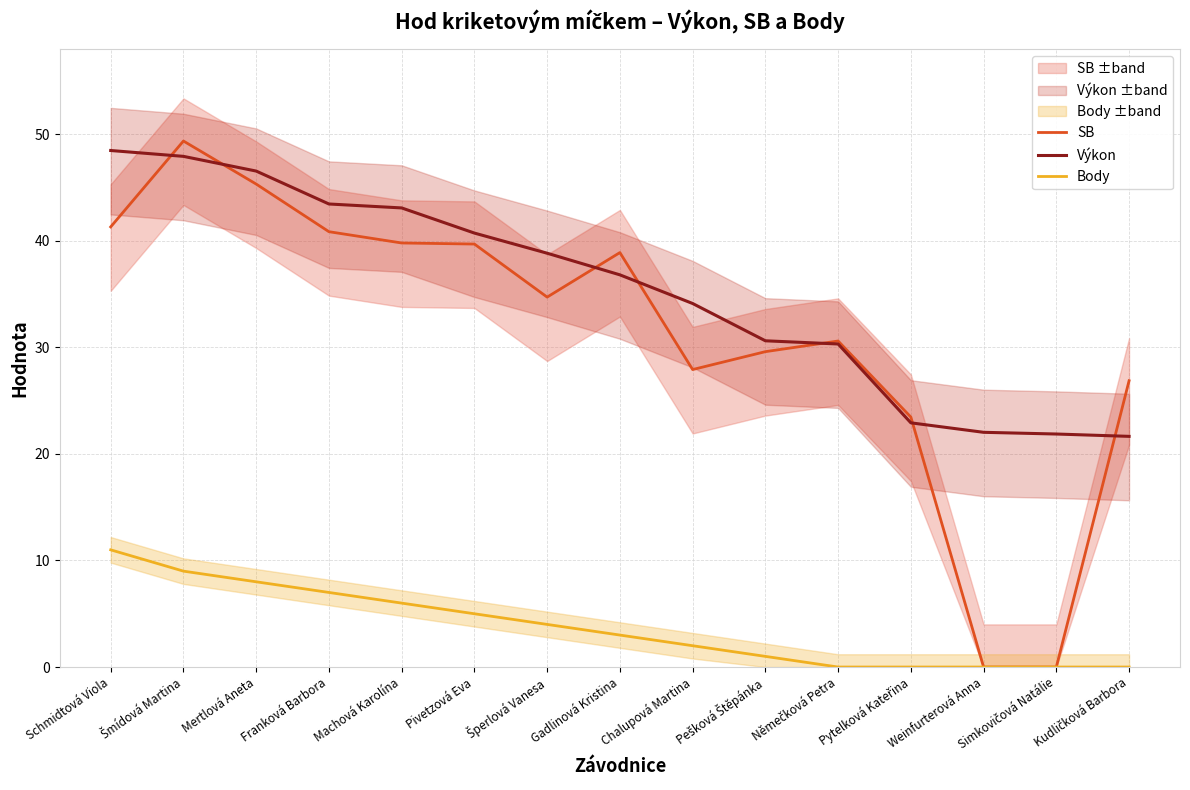

Is it true that Výkon equals 47.9 at Šmídová Martina?

True